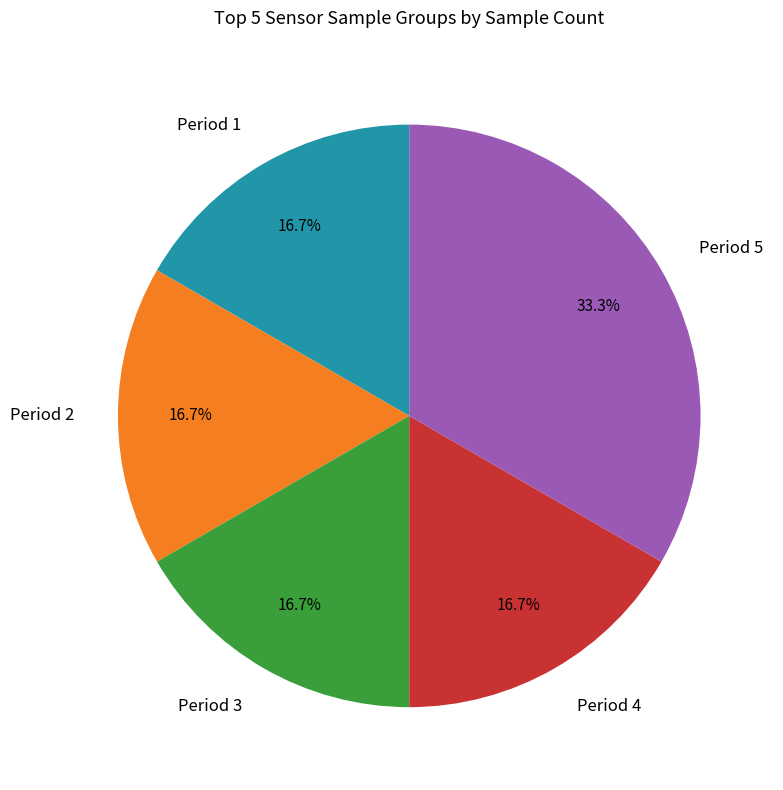

Combined, do Period 3 and Period 2 account for over 50%?

No